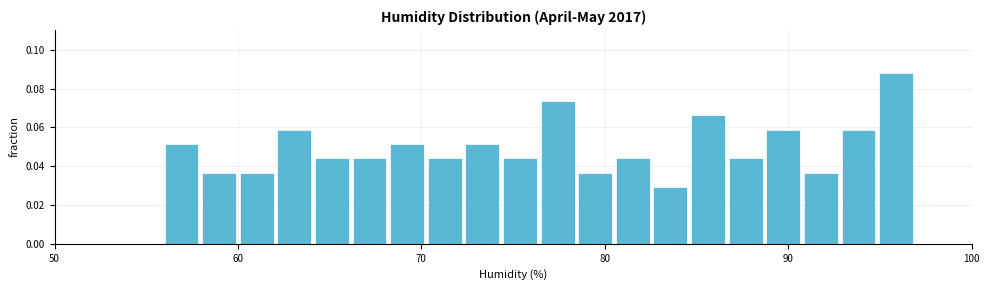

Read against the x-axis, roughly where is the centre of the tallest bar?

96